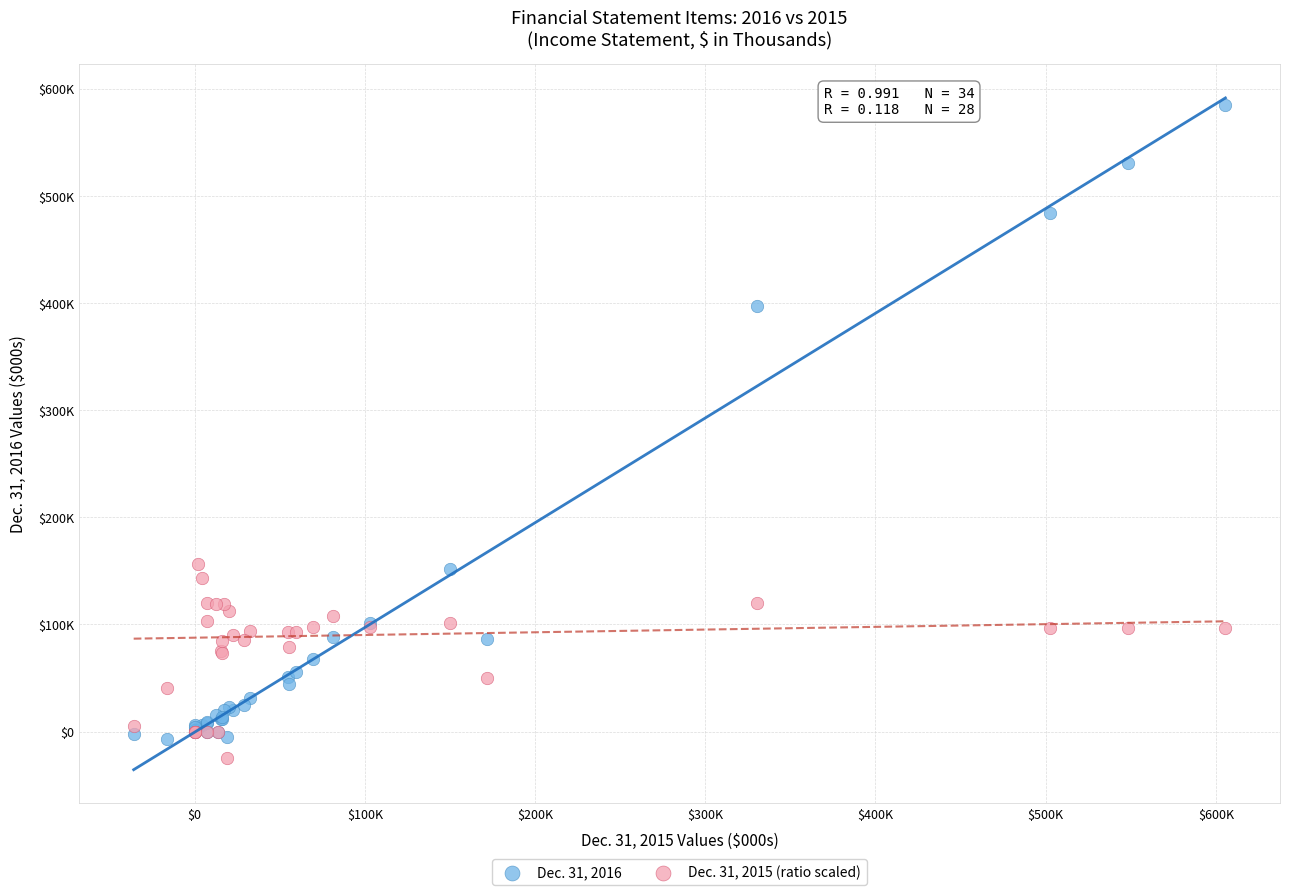

Which series has the widest spread of Y values?

Dec. 31, 2016